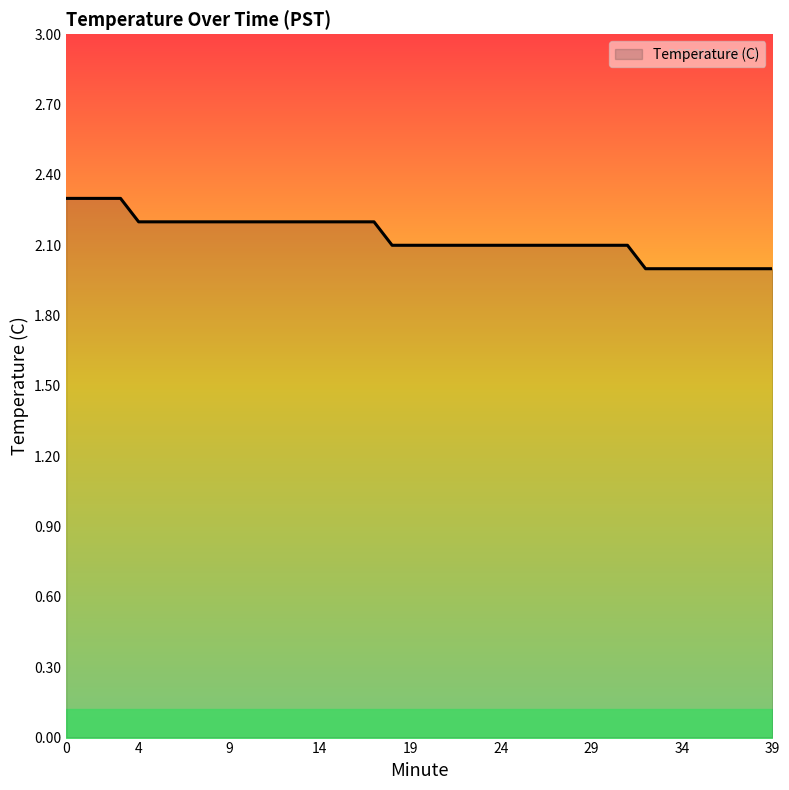

Reading left to right, extract all data points from this chart.

2.3	2.3	2.3	2.3	2.2	2.2	2.2	2.2	2.2	2.2	2.2	2.2	2.2	2.2	2.2	2.2	2.2	2.2	2.1	2.1	2.1	2.1	2.1	2.1	2.1	2.1	2.1	2.1	2.1	2.1	2.1	2.1	2.0	2.0	2.0	2.0	2.0	2.0	2.0	2.0